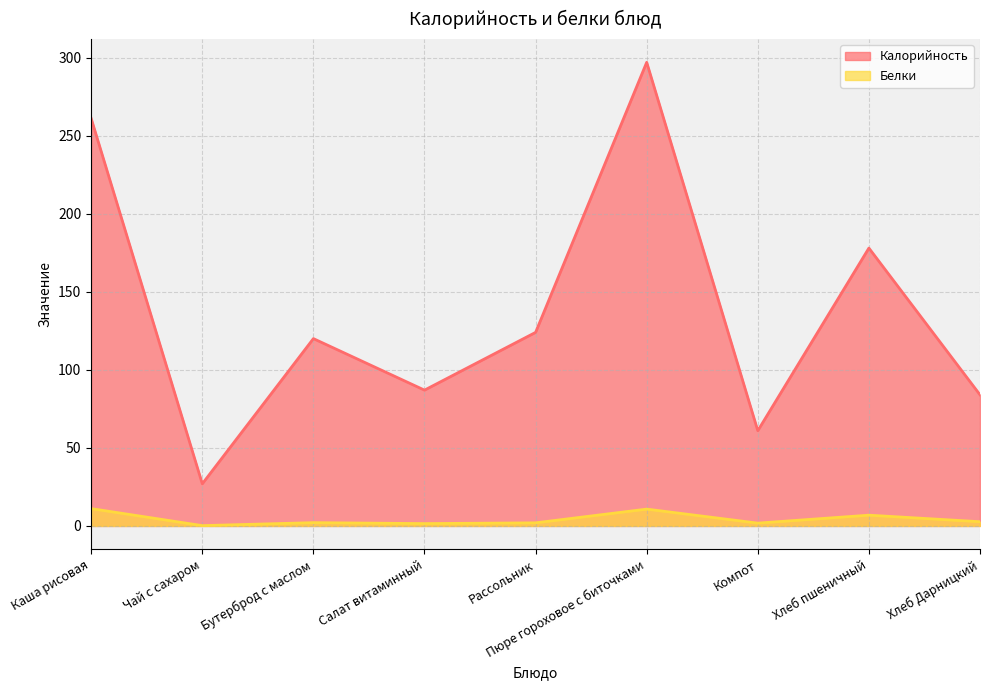

Reading right to left, list all the values displayed in this chart.

Калорийность: Хлеб Дарницкий=84.0	Хлеб пшеничный=178.0	Компот=61.0	Пюре гороховое с биточками=297.0	Рассольник=124.0	Салат витаминный=87.0	Бутерброд с маслом=120.0	Чай с сахаром=27.0	Каша рисовая=261.0
Белки: Хлеб Дарницкий=2.7	Хлеб пшеничный=6.9	Компот=1.8	Пюре гороховое с биточками=10.8	Рассольник=2.0	Салат витаминный=1.5	Бутерброд с маслом=2.1	Чай с сахаром=0.2	Каша рисовая=11.1